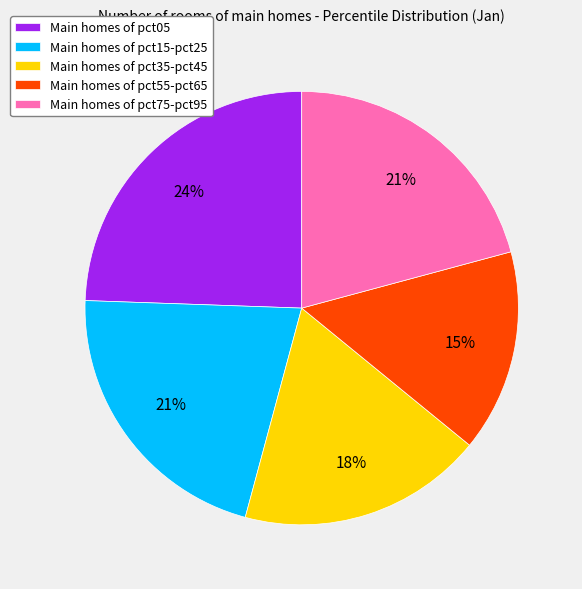

Which slice is the smallest?

Main homes of pct55-pct65